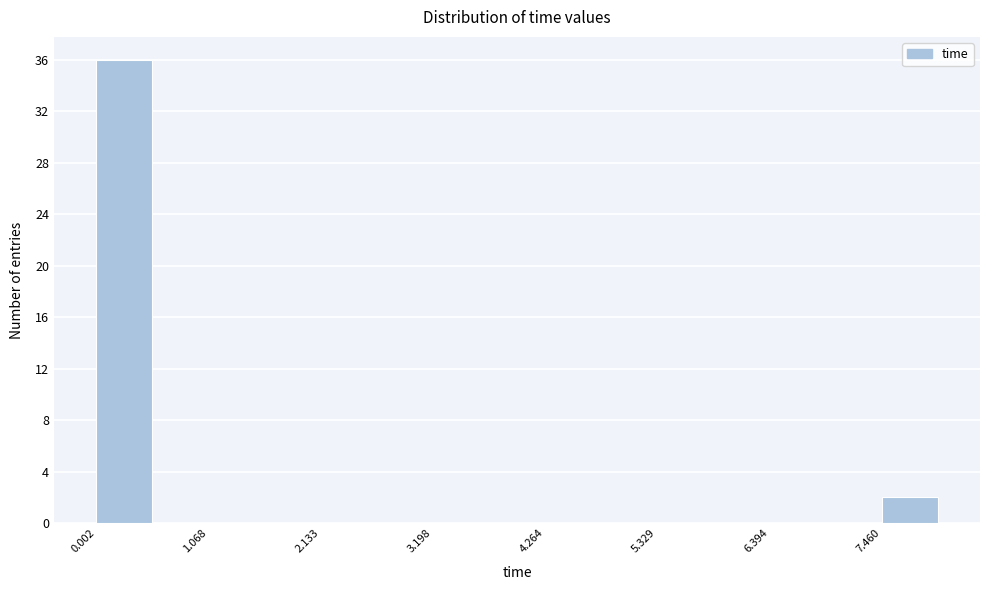

Around what value on the x-axis is the tallest bar? Give the approximate position of its centre, as read against the axis.

0.2